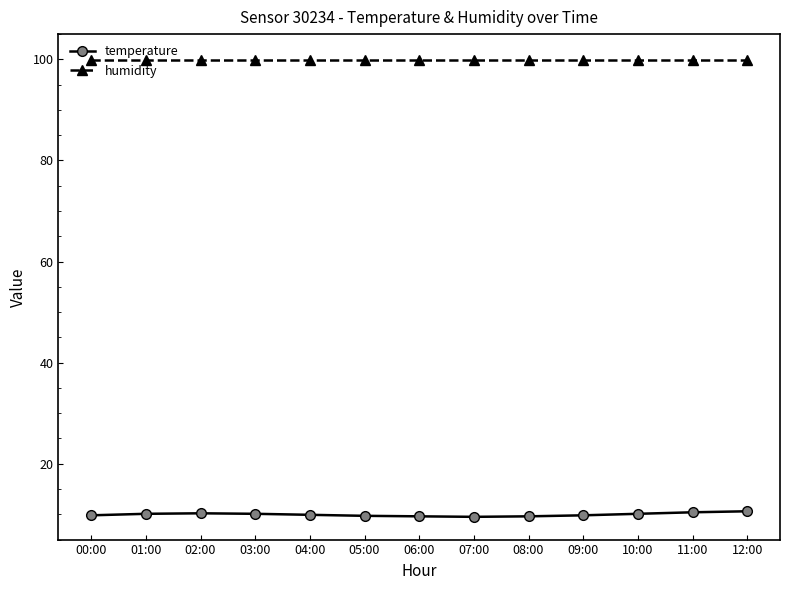

List the series in order of their peak value, highest first.

humidity, temperature